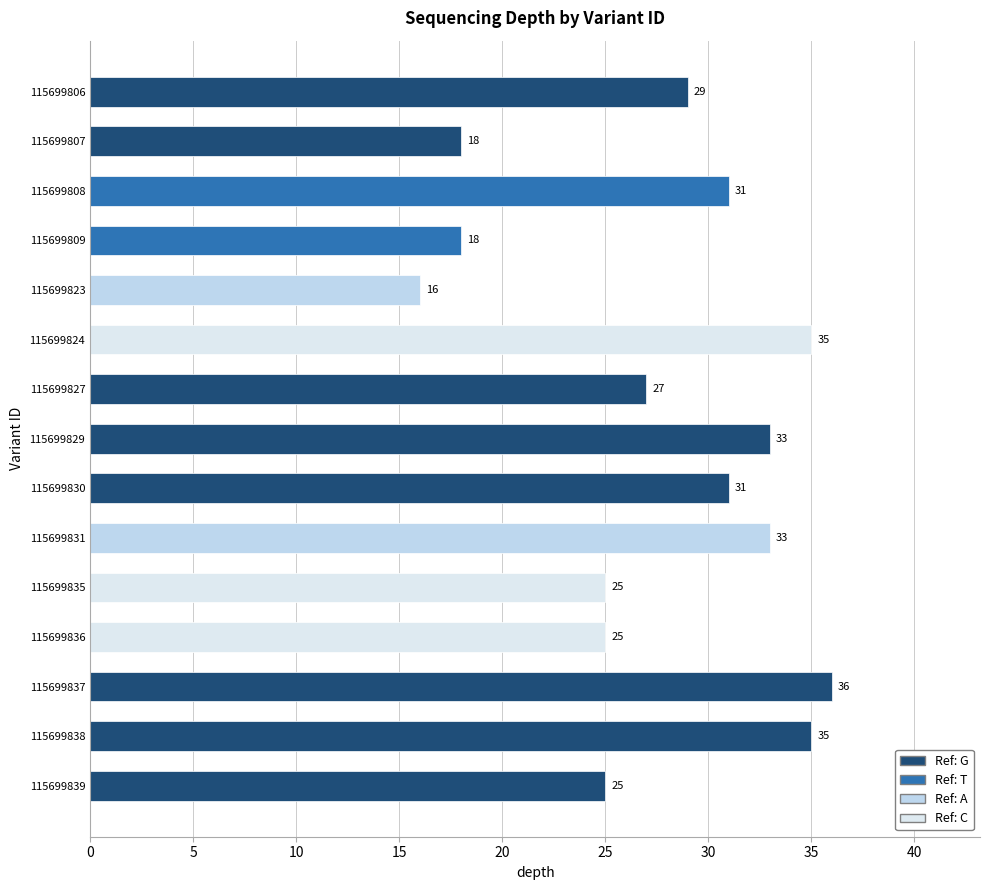

Reading top to bottom, what are all the values shown in this chart?

29	18	31	18	16	35	27	33	31	33	25	25	36	35	25